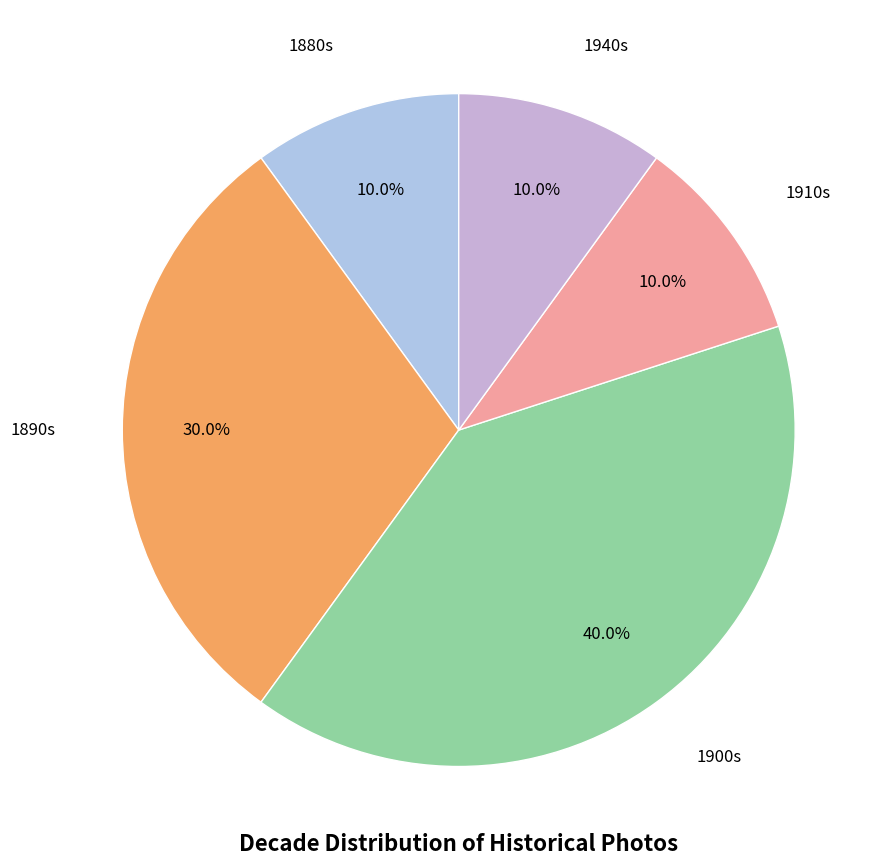

Is there a majority slice in this chart?

No